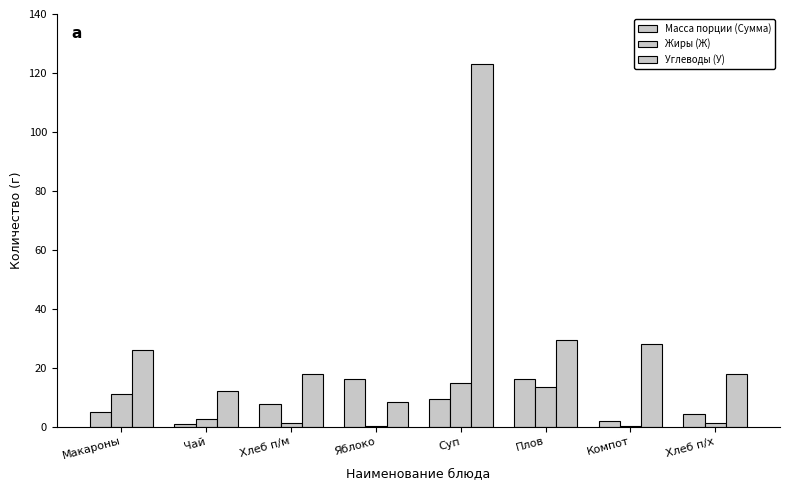

What is the label of the 6th bar from the left?

Плов